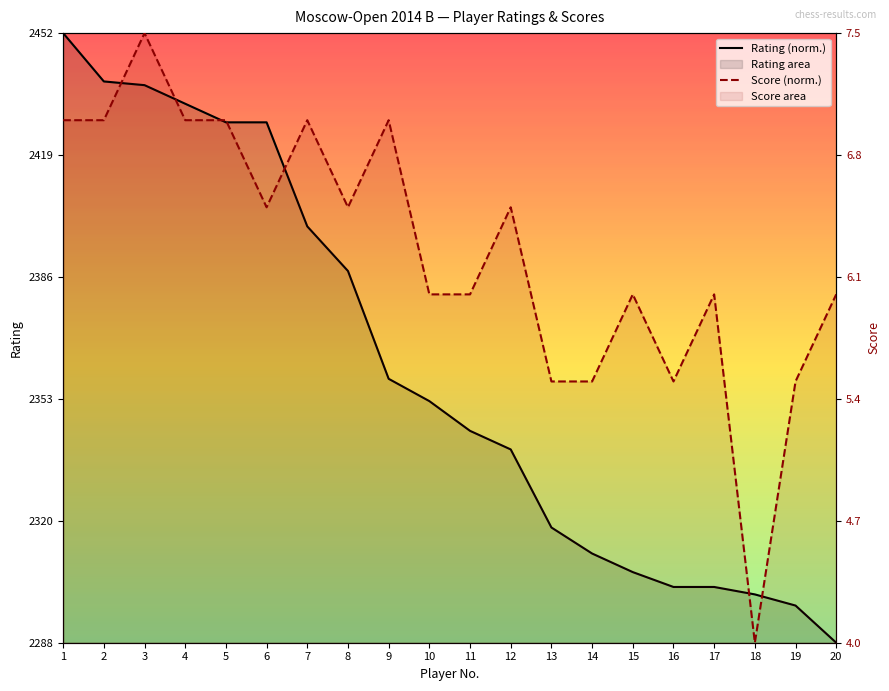

True or false: Rating (norm.) has a value of 0.1 at 14.

True